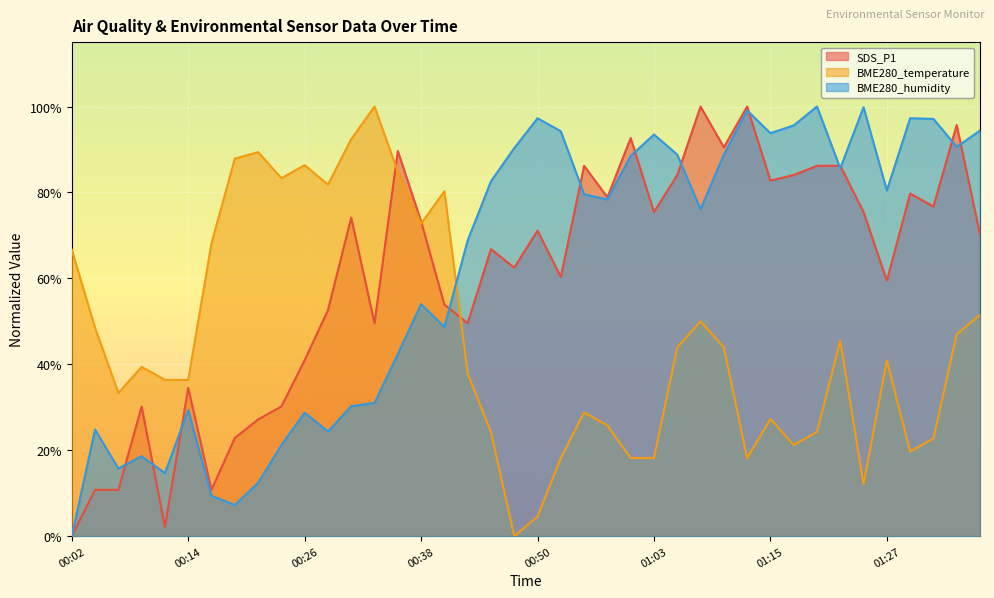

Where do BME280_humidity and BME280_temperature first cross each other?

00:40 and 00:43